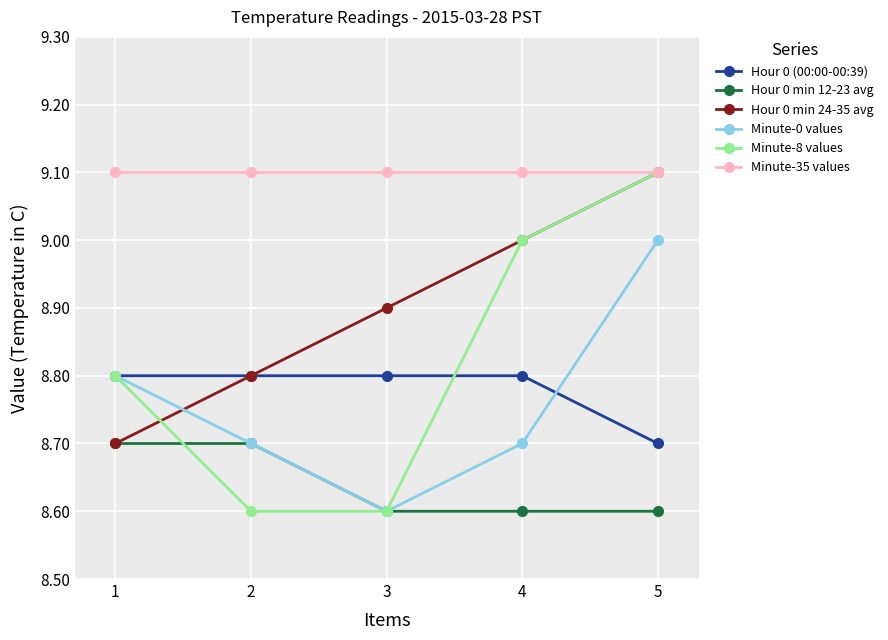

Which series has the widest spread of values?

Minute-8 values